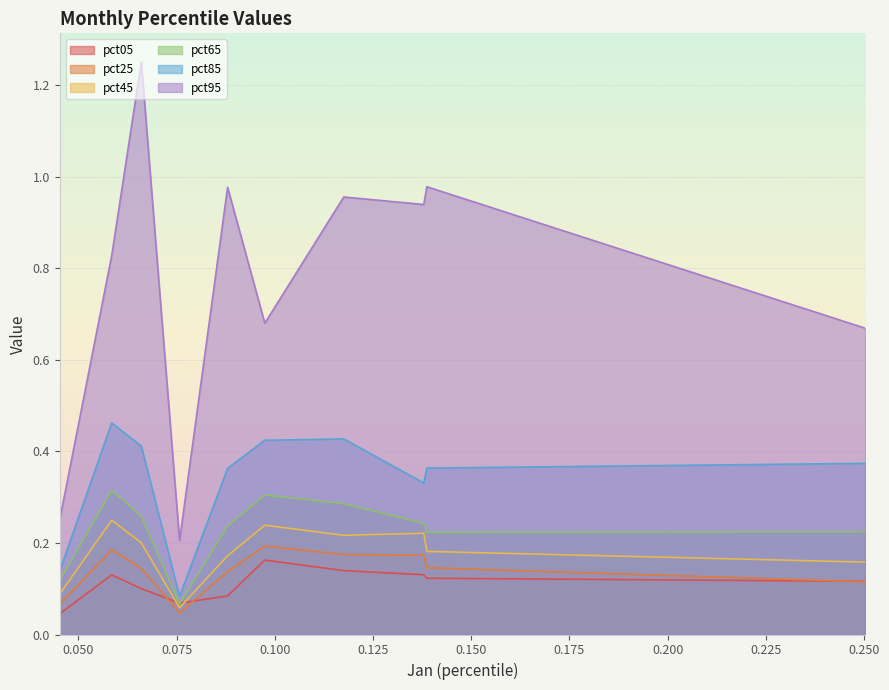

Which category has the lowest value across all series?

pct05